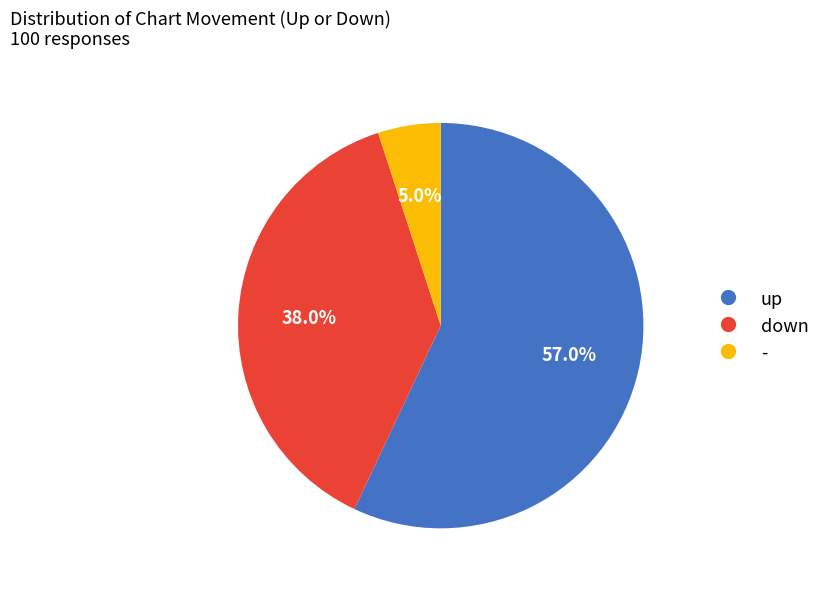

What is the ratio of the value at up to the value at -?

11.4